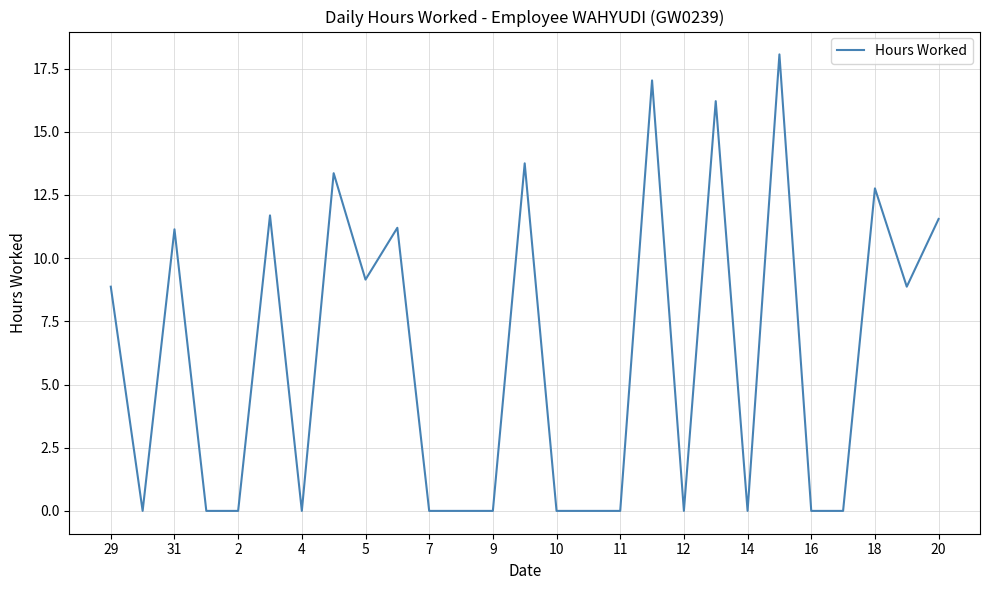

What is the maximum value shown in the chart?

18.1